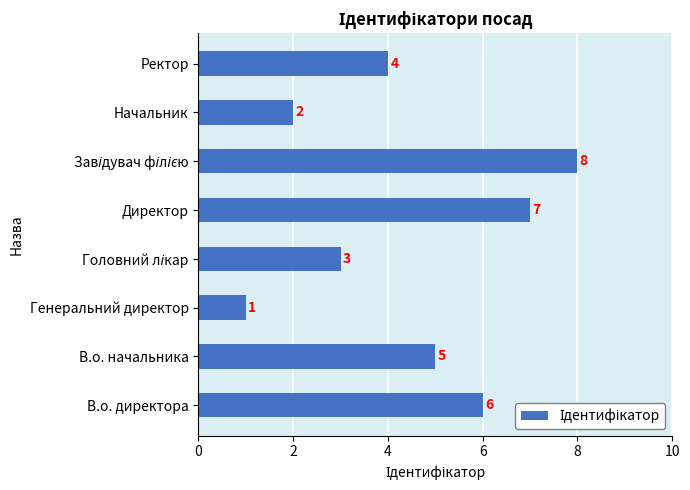

Reading bottom to top, list all the values displayed in this chart.

6	5	1	3	7	8	2	4